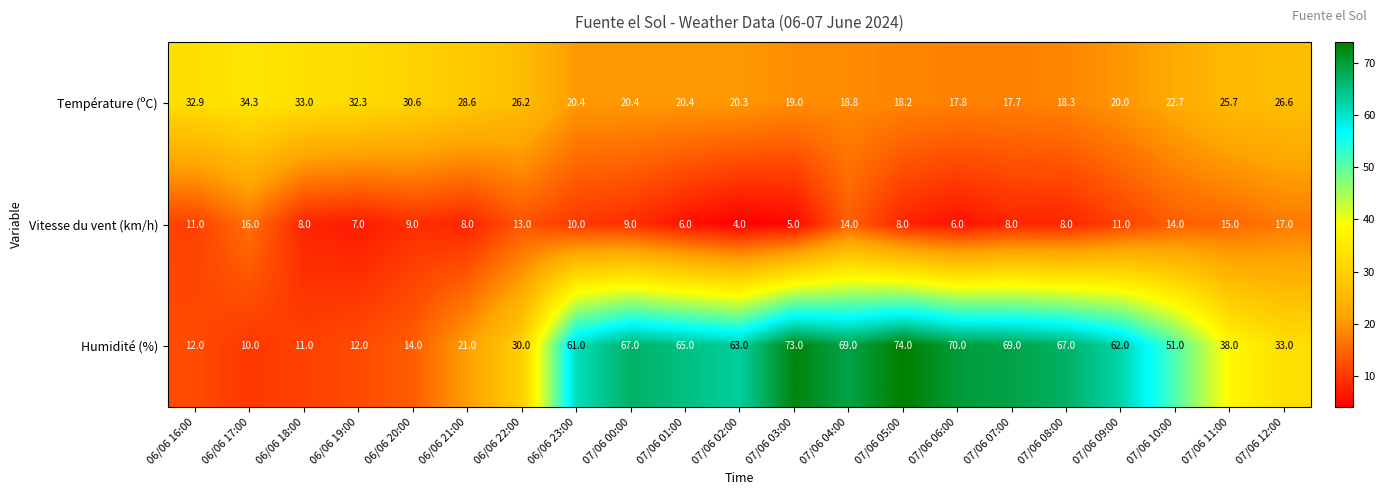

Which series changed the most between 06/06 22:00 and 07/06 07:00?

Humidité (%)